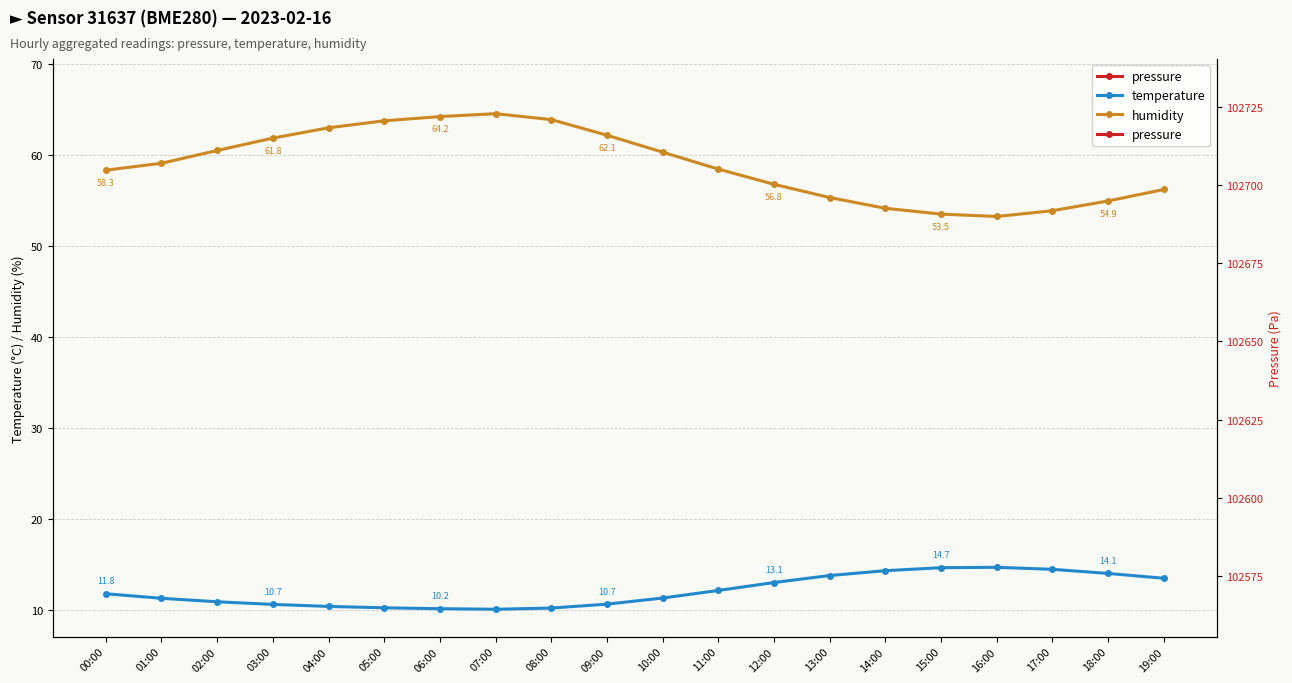

The value of humidity at 13:00 is 26.1. True or false?

False